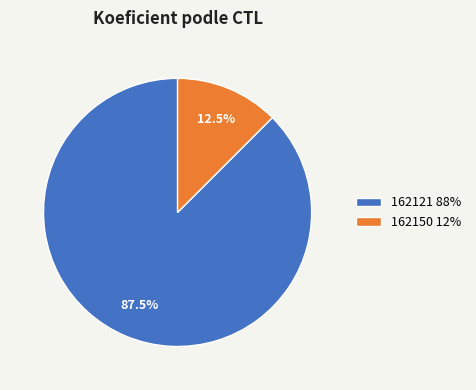

Count the number of slices in the pie.

2